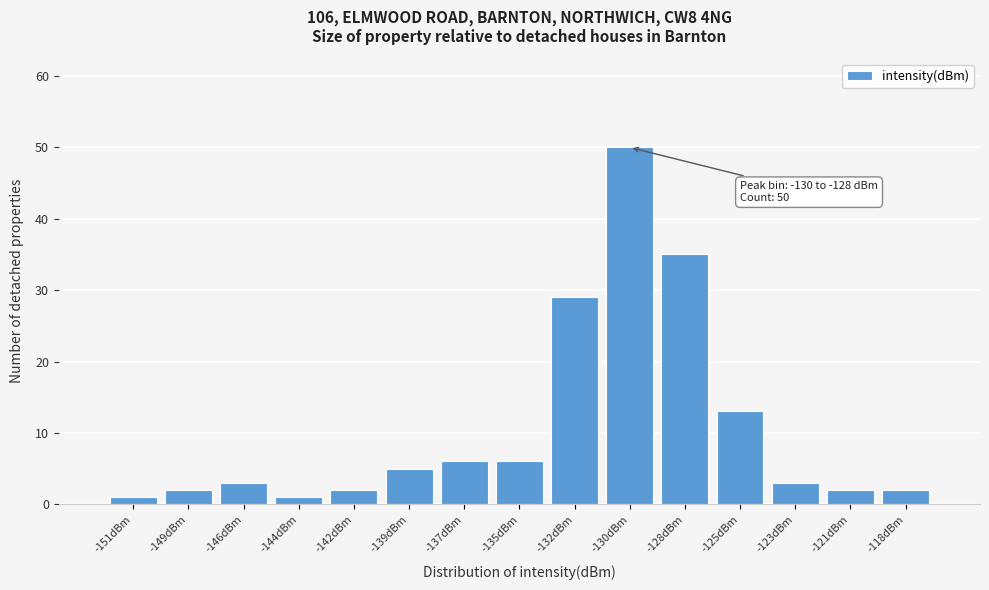

Reading right to left, list all the values displayed in this chart.

2	2	3	13	35	50	29	6	6	5	2	1	3	2	1